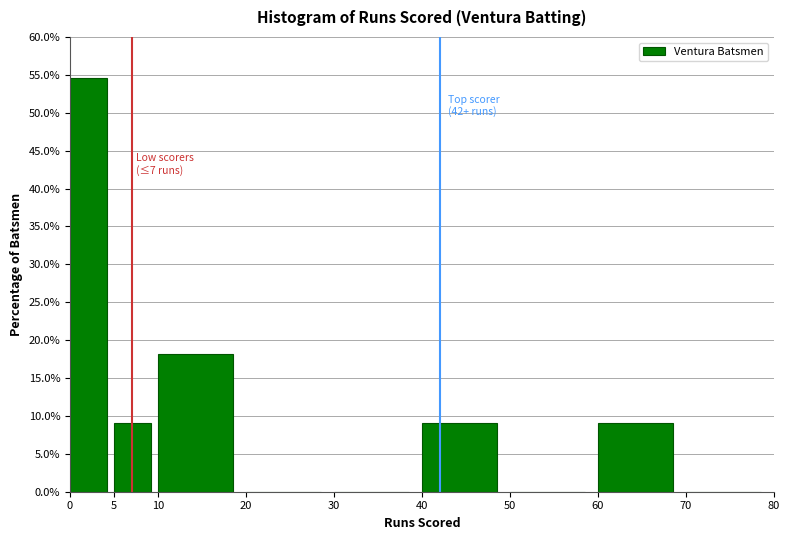

Which range on the x-axis has the tallest bar?

0 to 5